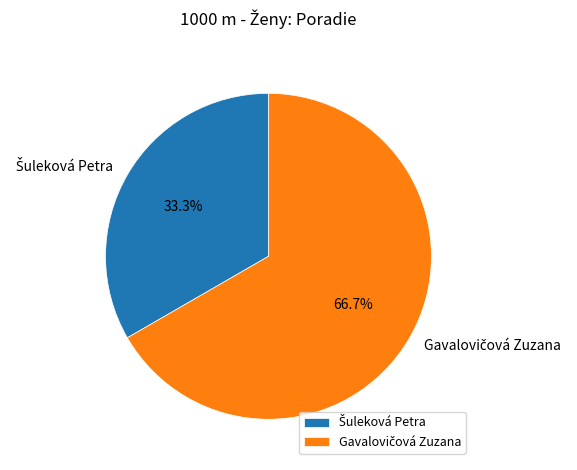

Does any single category account for the majority?

Yes